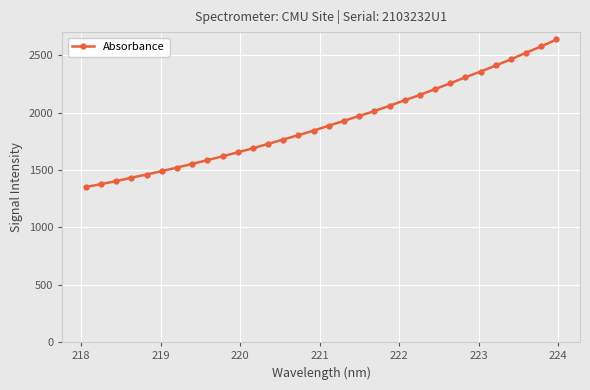

What is the average value?

1911.0